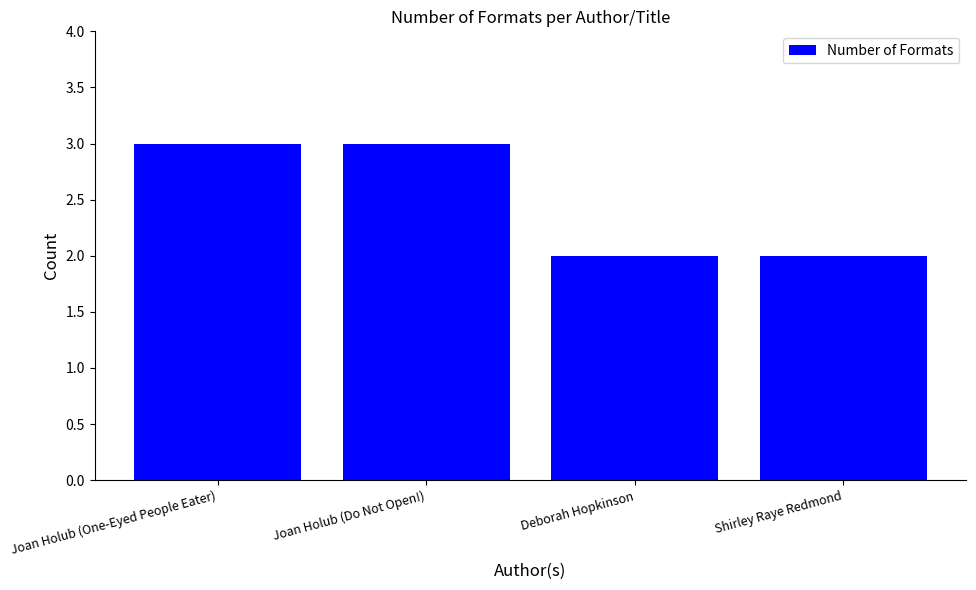

What is the greatest value displayed?

3